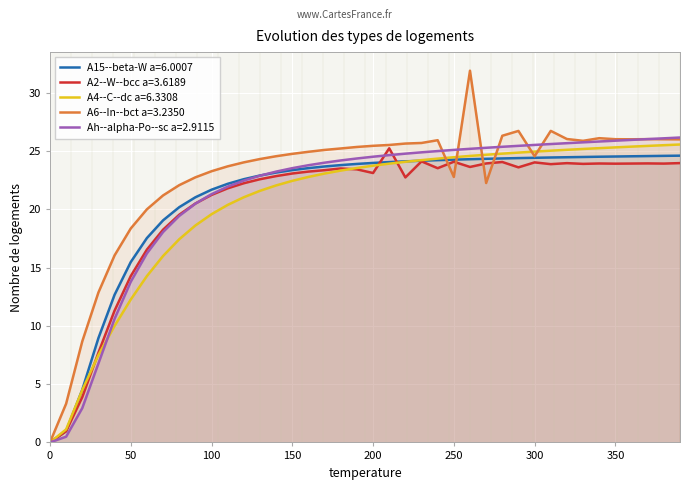

Is it true that A6--In--bct a=3.2350 equals 10.2 at 180.0?

False